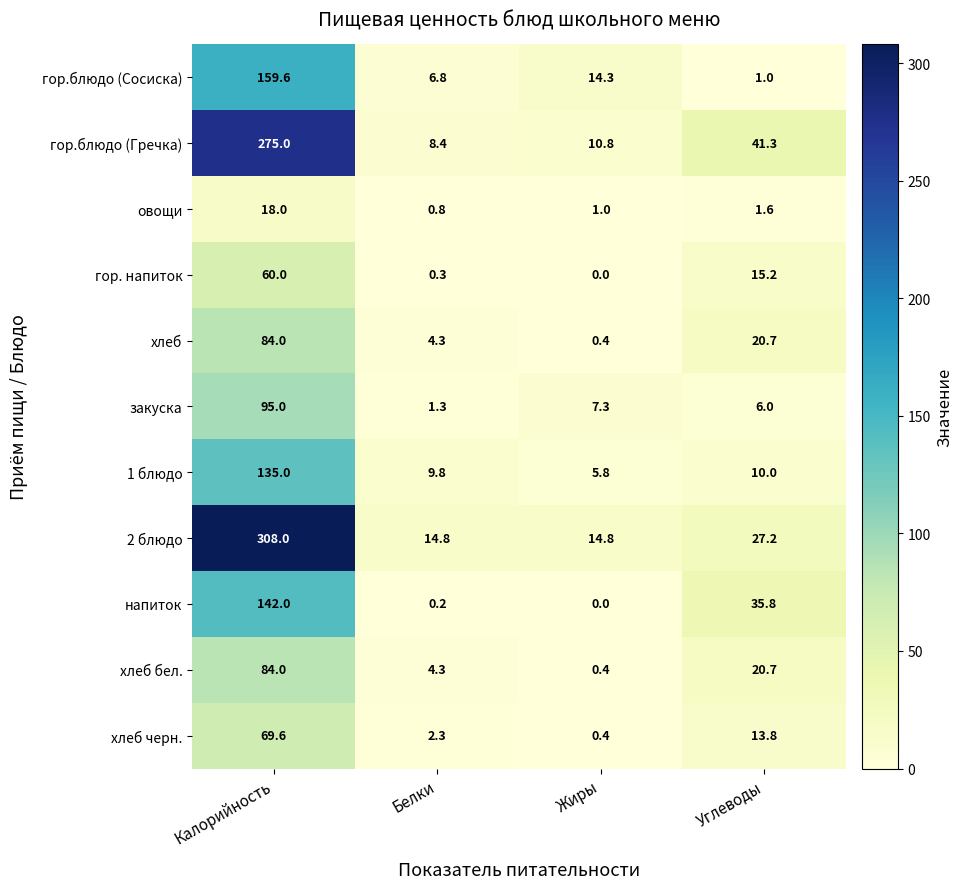

The value of хлеб at Калорийность is 84.0. True or false?

True